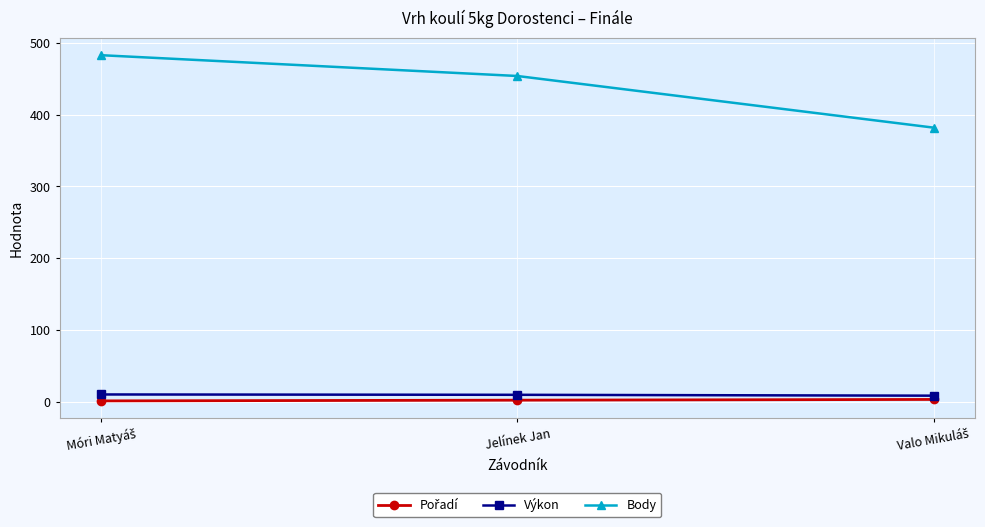

What is the label of the 2nd point from the left?

Jelínek Jan